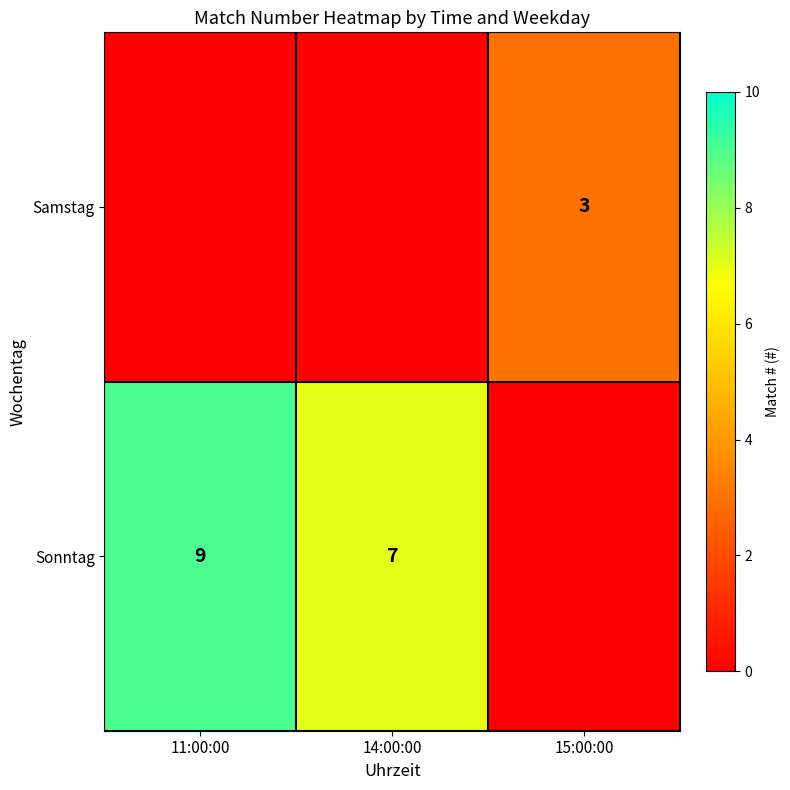

True or false: Samstag has a value of 3 at 15:00:00.

True